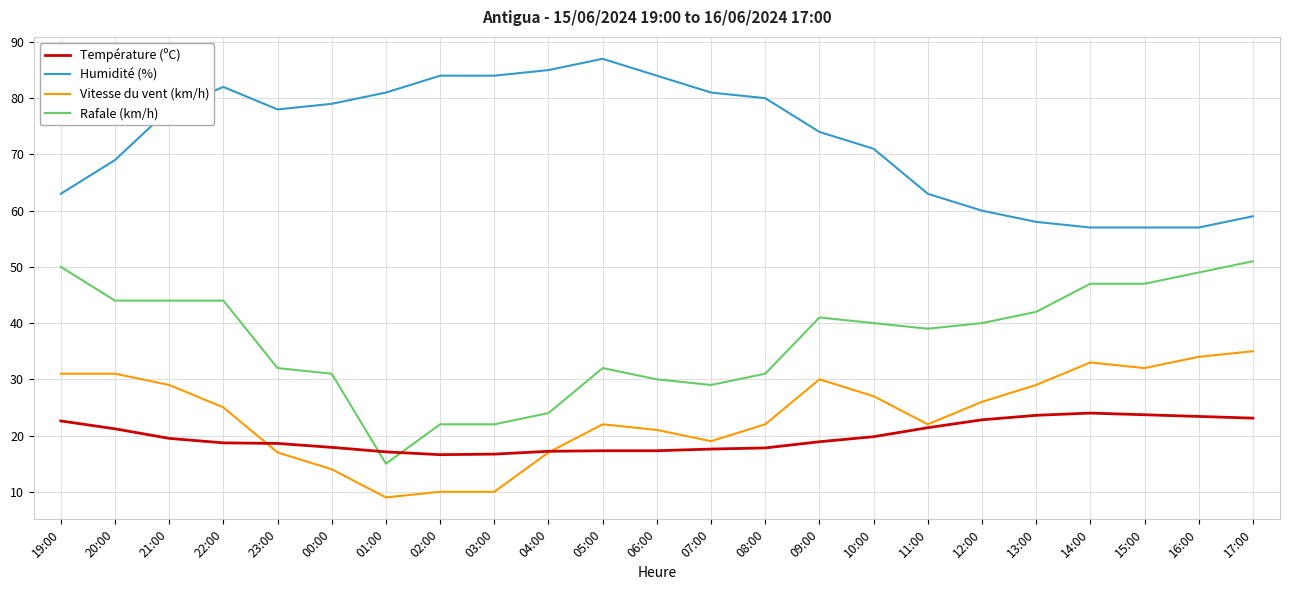

What is the difference between the highest and lowest values at 14:00?

33.0